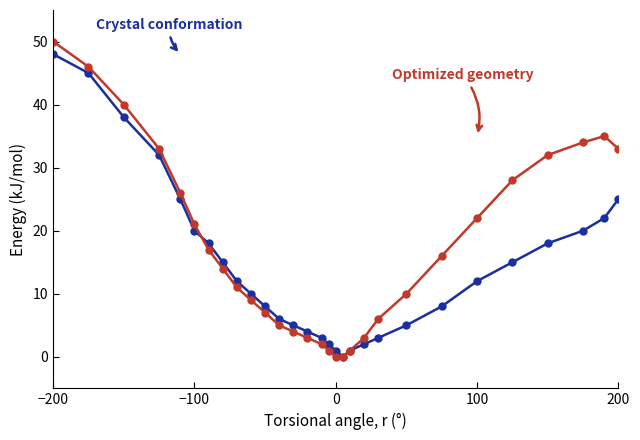

What is the greatest value displayed?

50